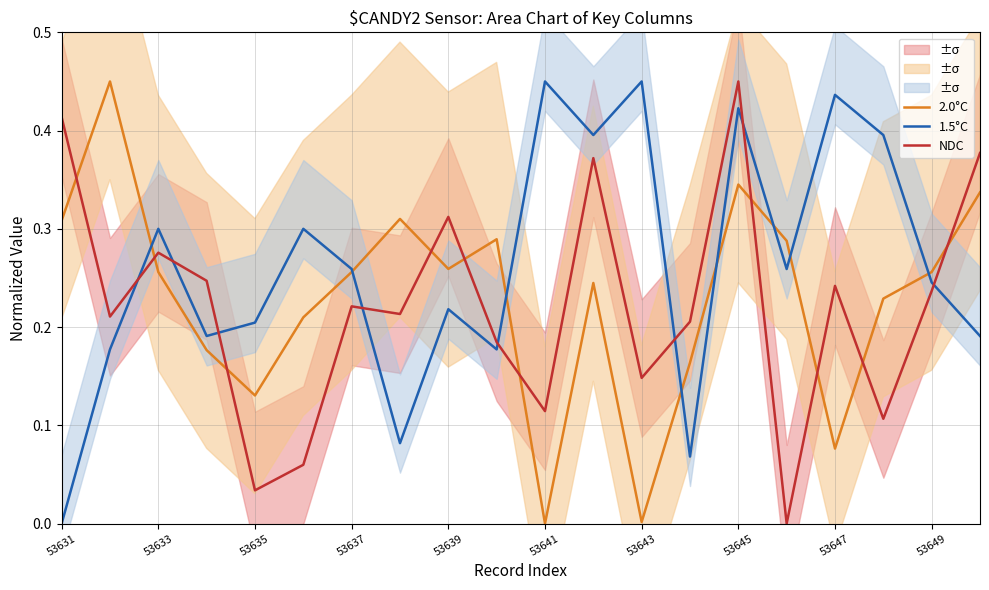

Which series changed the most between 13 and 19?

2.0°C